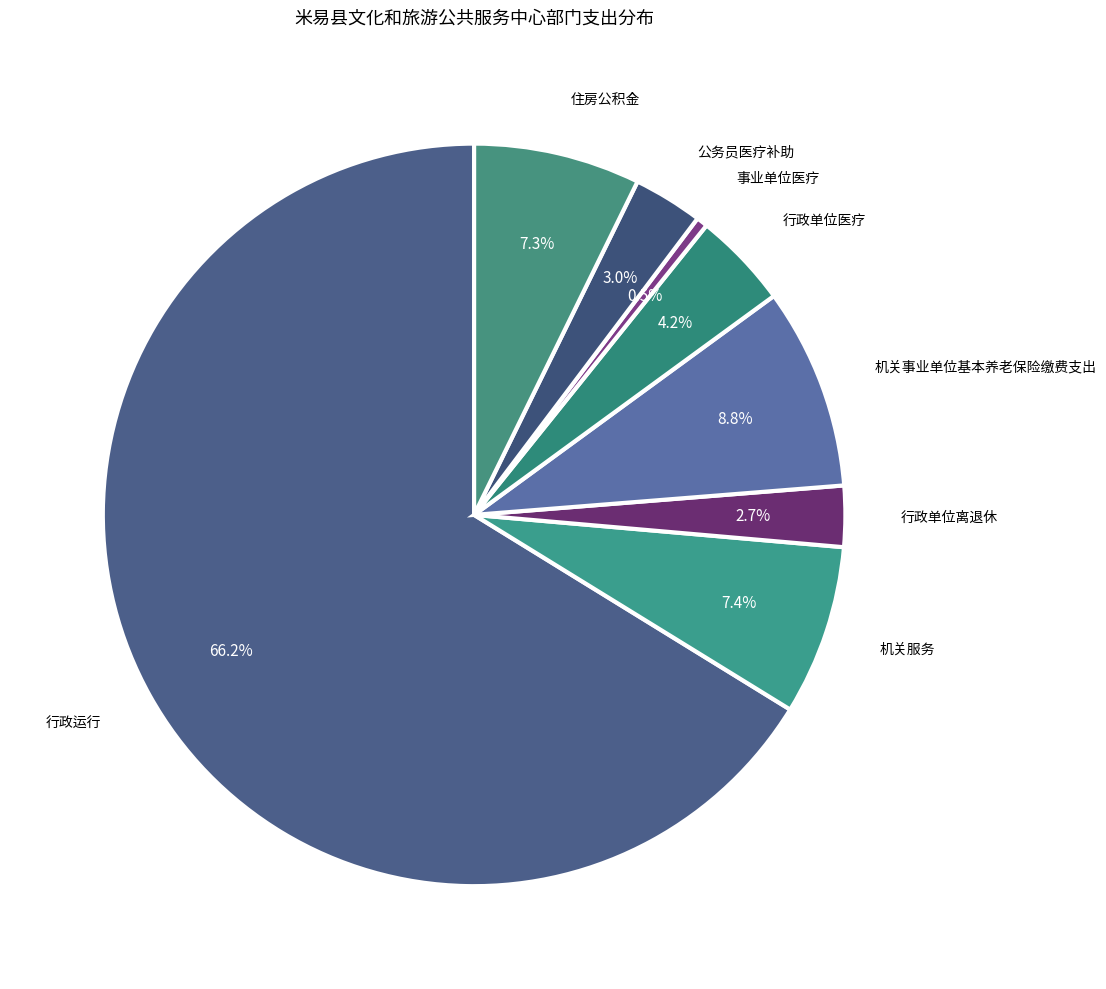

What is the smallest slice in the pie chart?

事业单位医疗